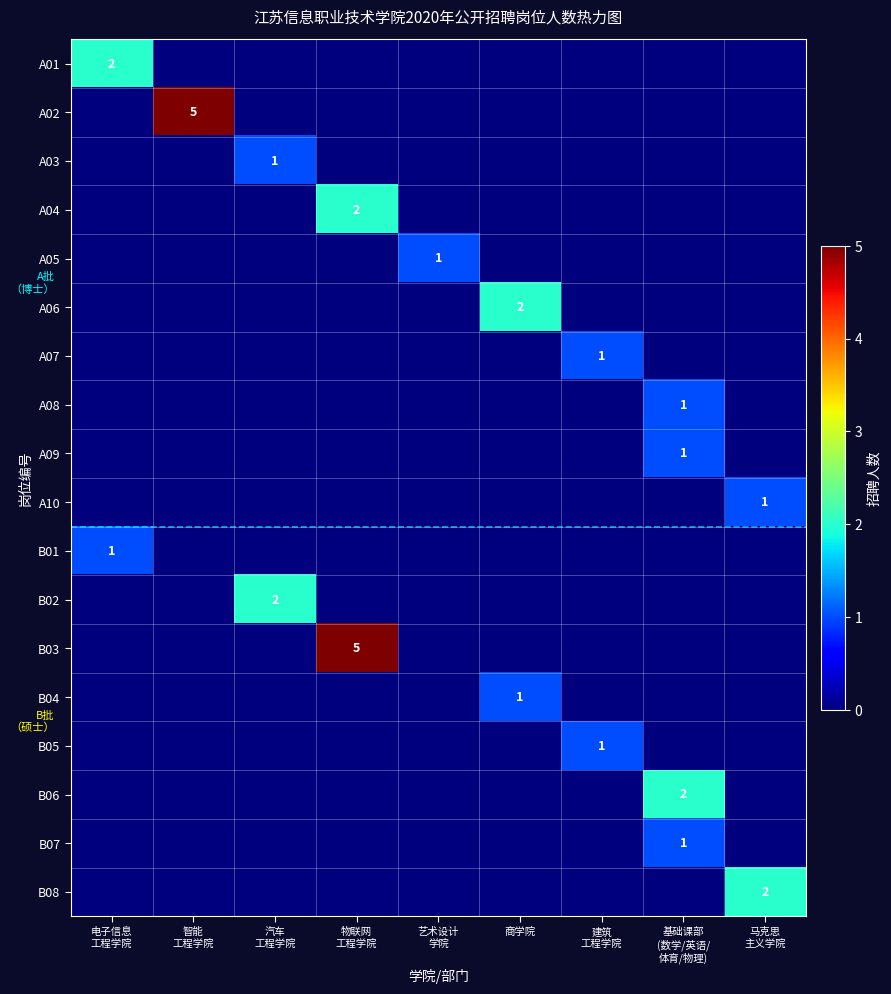

True or false: B06 has a value of -1 at 建筑 工程学院.

False